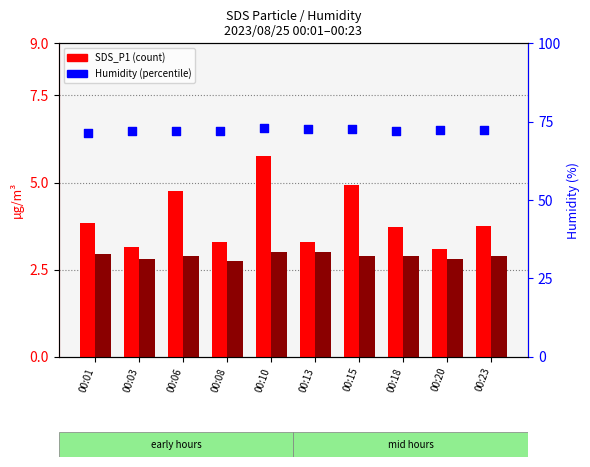

Is the value of SDS_P1 at 00:06 greater than the value of Humidity at 00:13?

No